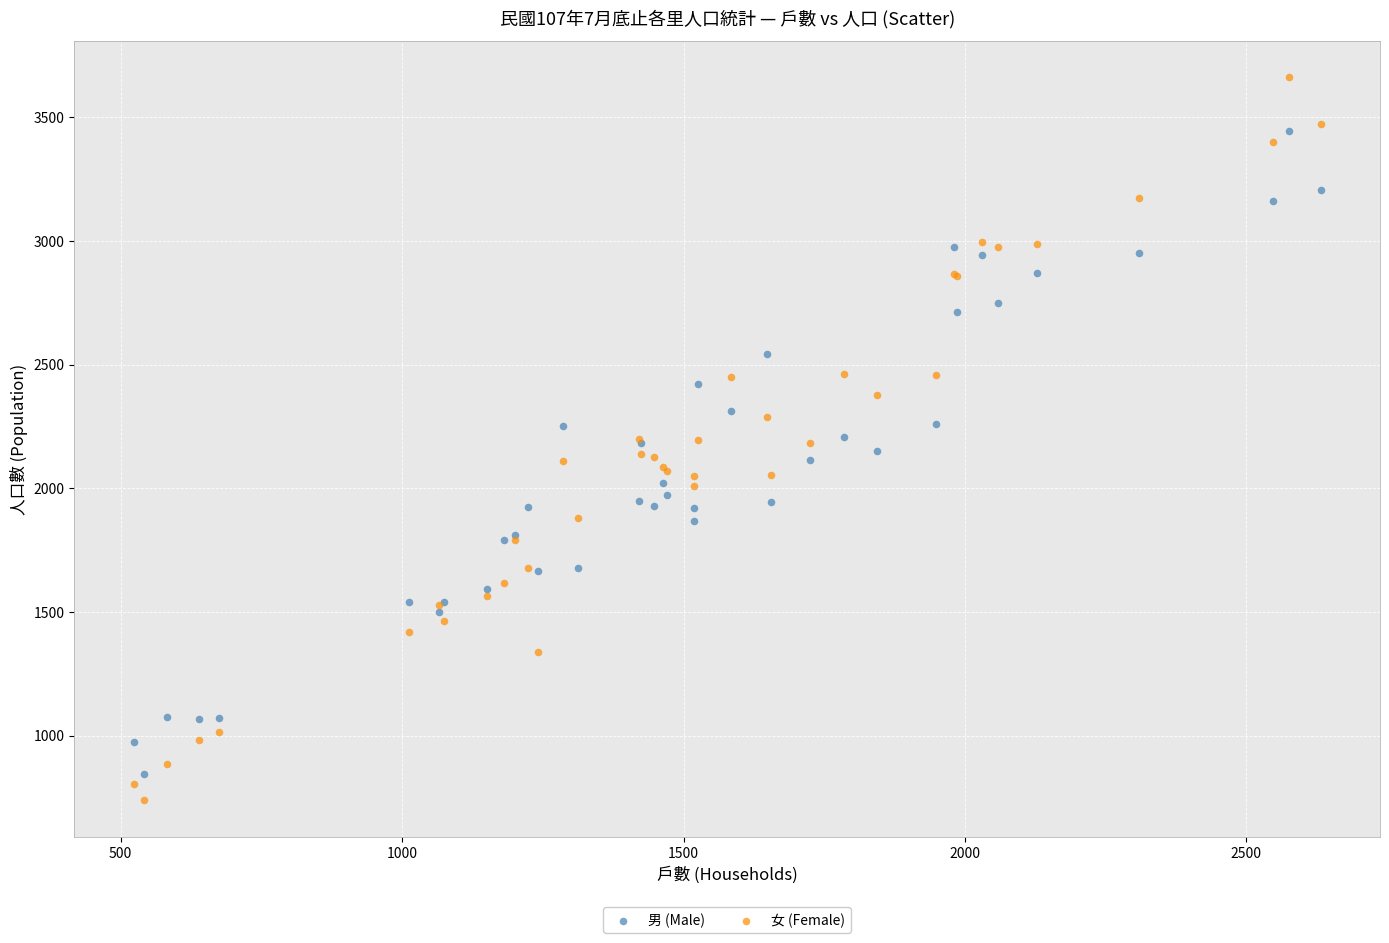

Which series has the largest Y range (max minus min)?

女 (Female)